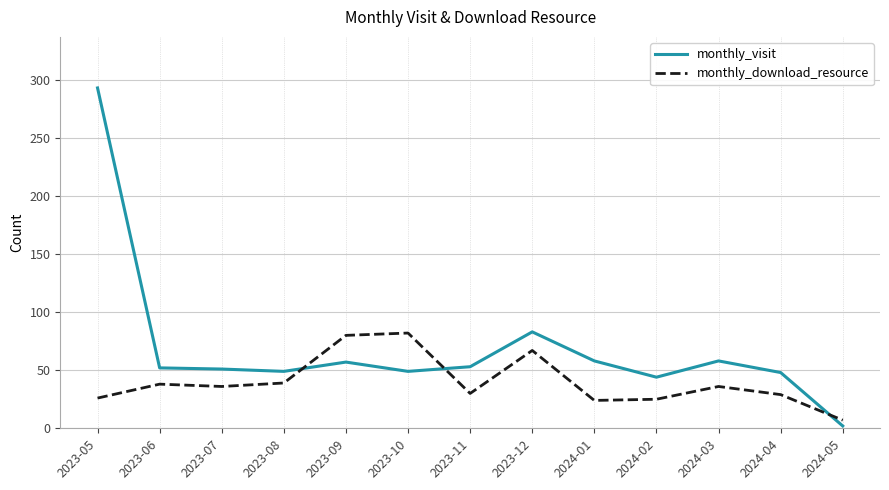

Where does the monthly_visit series first go above 52?

2023-05